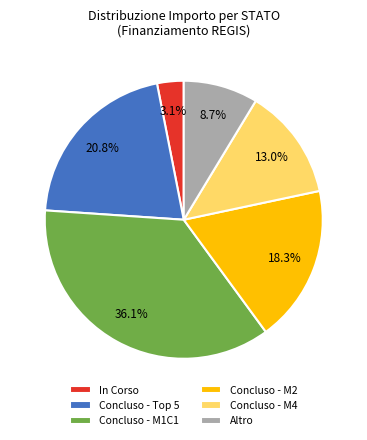

Which has a higher value, Concluso - M4 or In Corso?

Concluso - M4